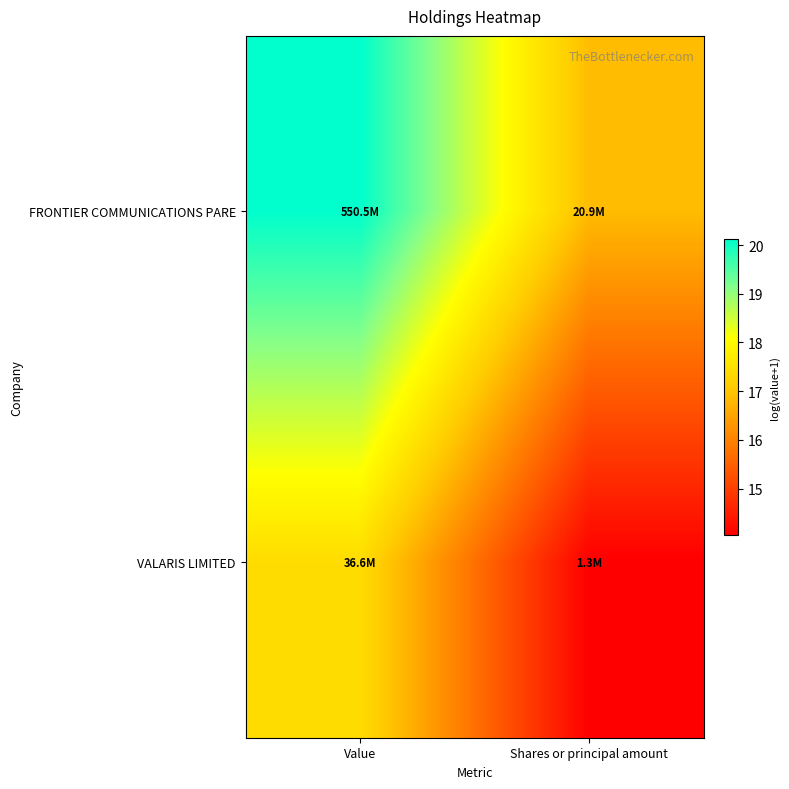

Count the number of data series in this chart.

2